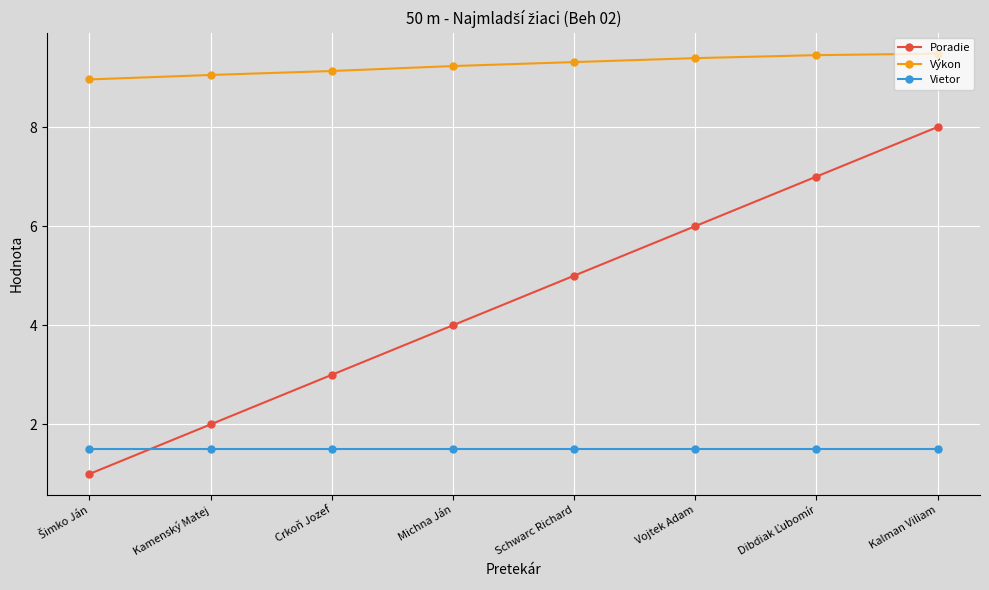

What is the greatest value displayed?

9.5